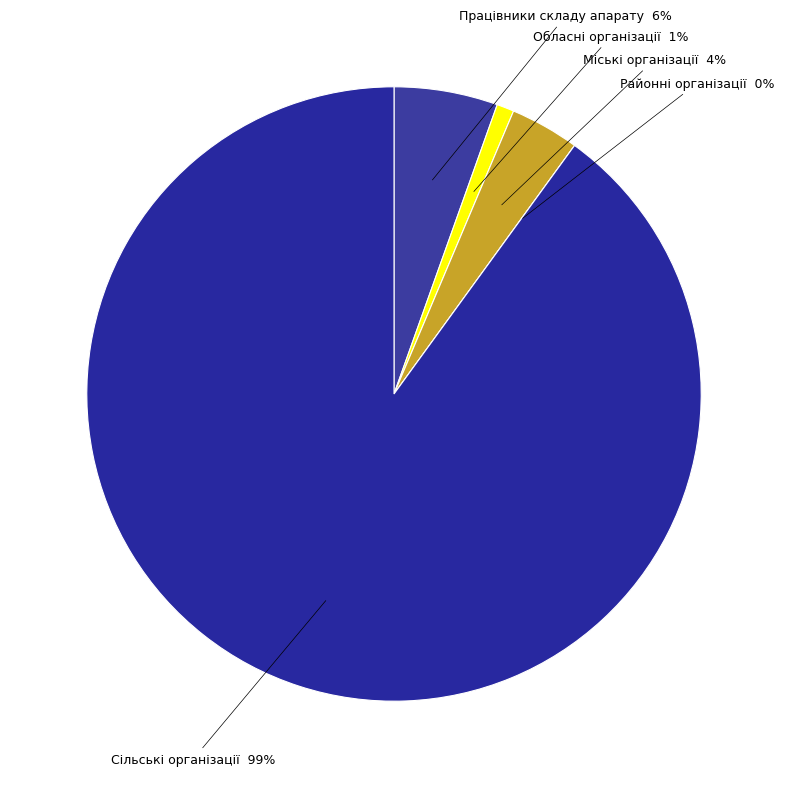

Is there a majority slice in this chart?

Yes